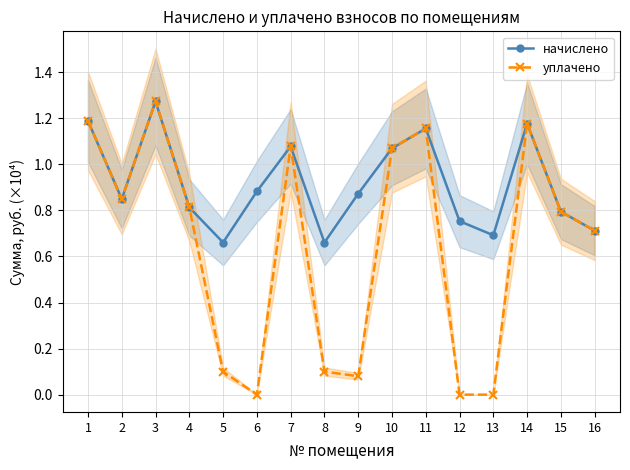

Is the value of уплачено at 4 greater than the value of начислено at 13?

Yes